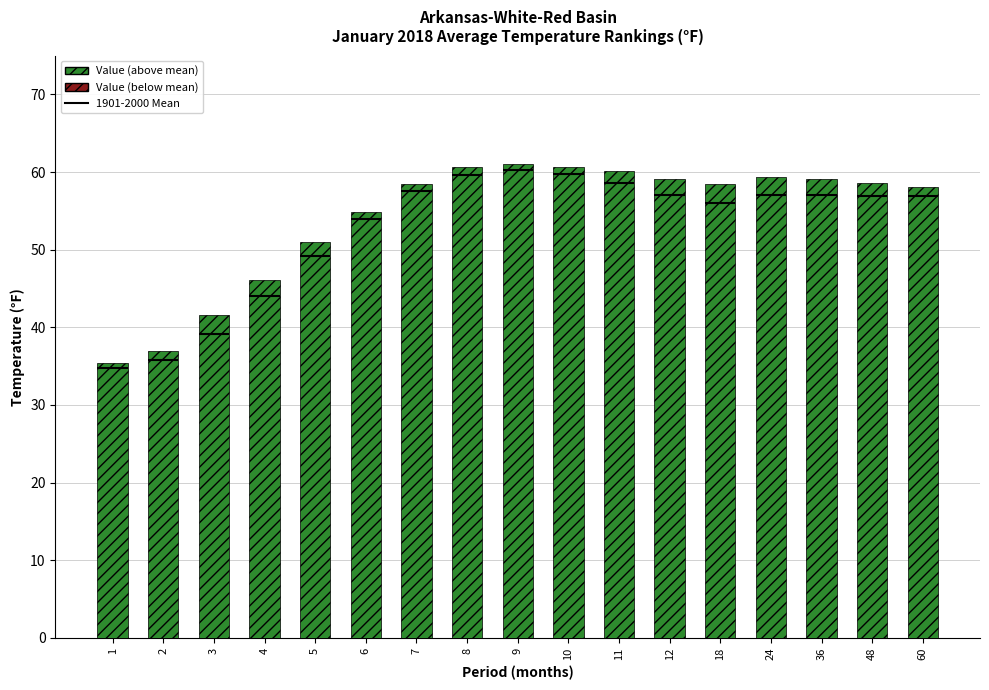

How many data points are less than 58?

6